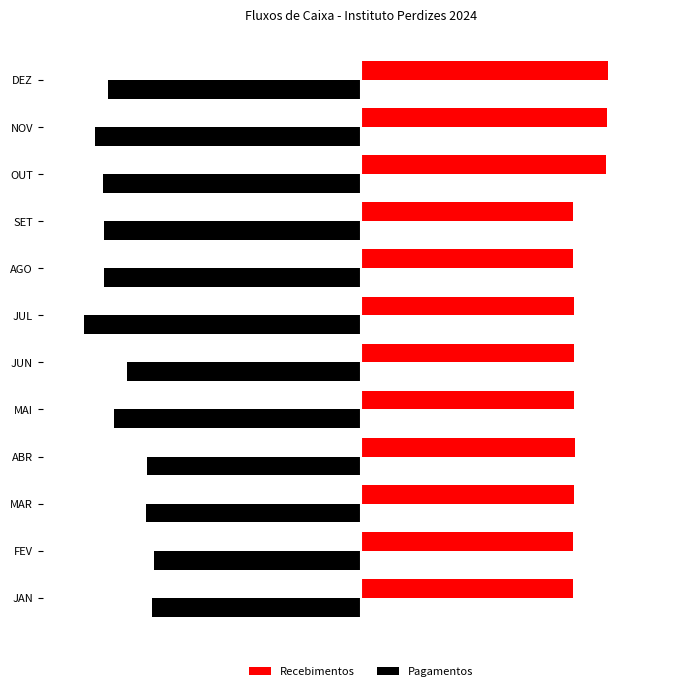

What are all the series names shown in the legend?

Recebimentos, Pagamentos